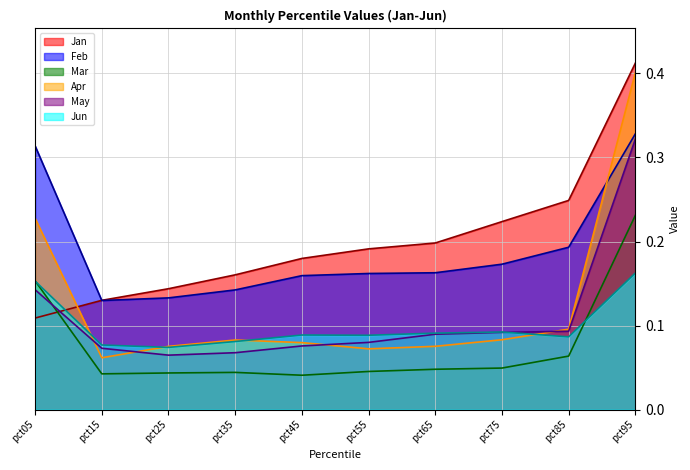

Where do Jan and Jun first cross each other?

pct05 and pct15